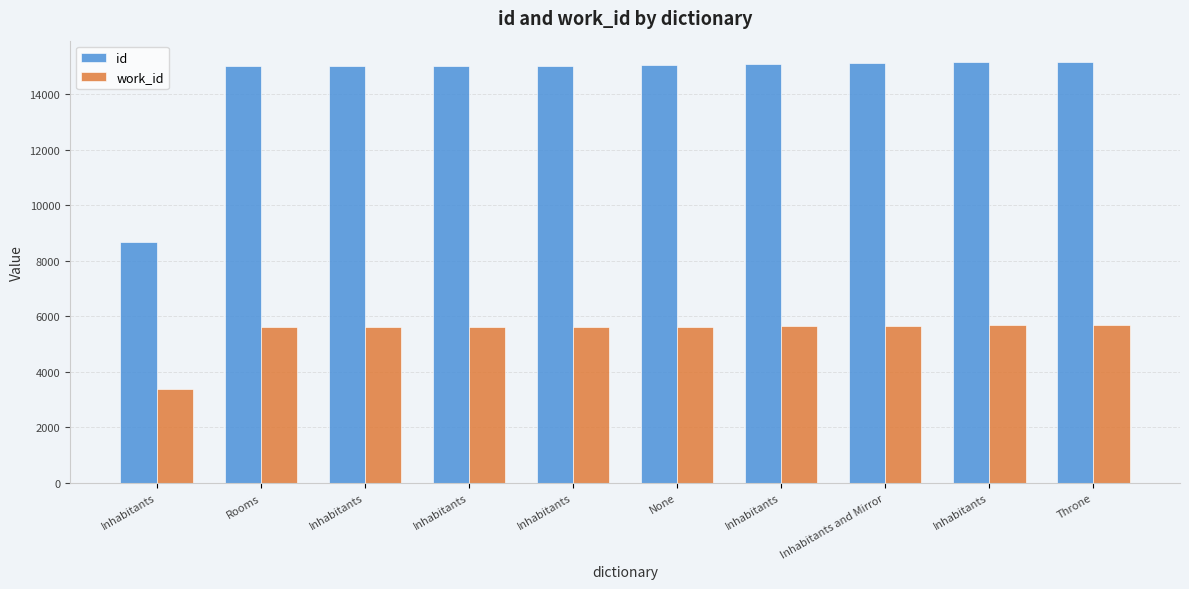

Are the bars horizontal?

No